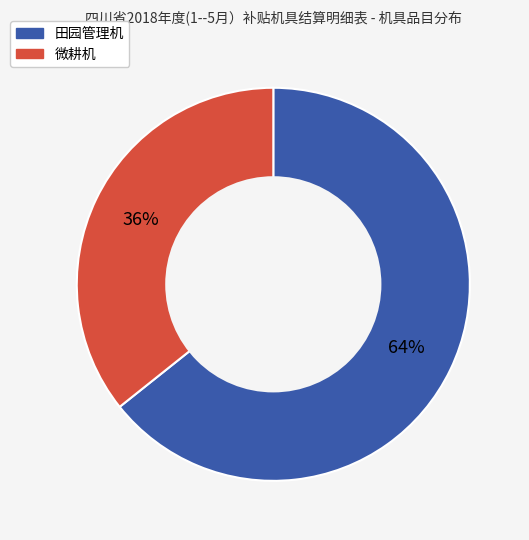

To the nearest percent, what portion does 微耕机 represent?

36%